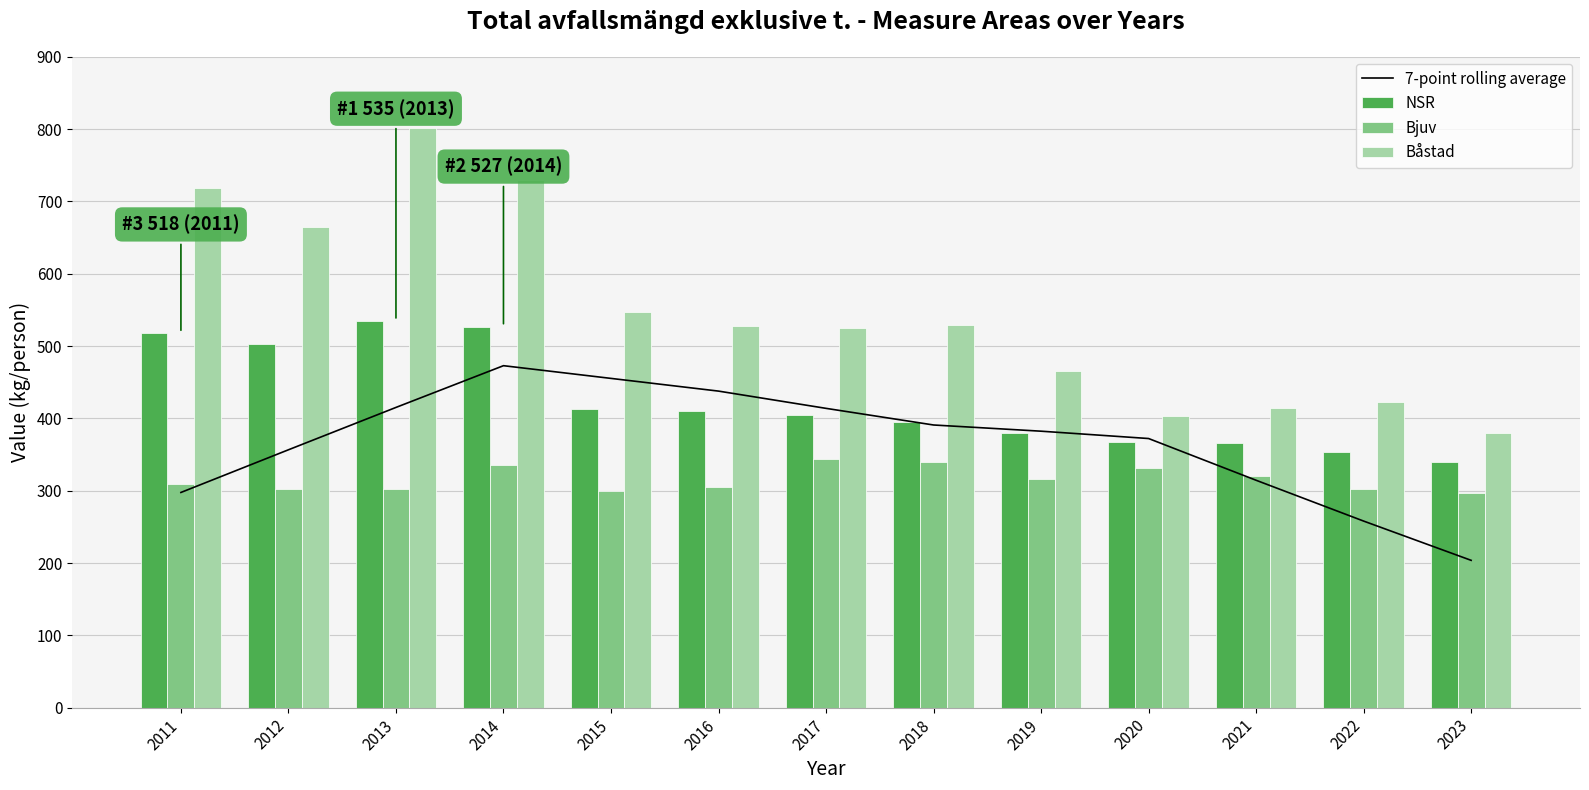

What is the difference between the second highest and second lowest values in the Bjuv series?

41